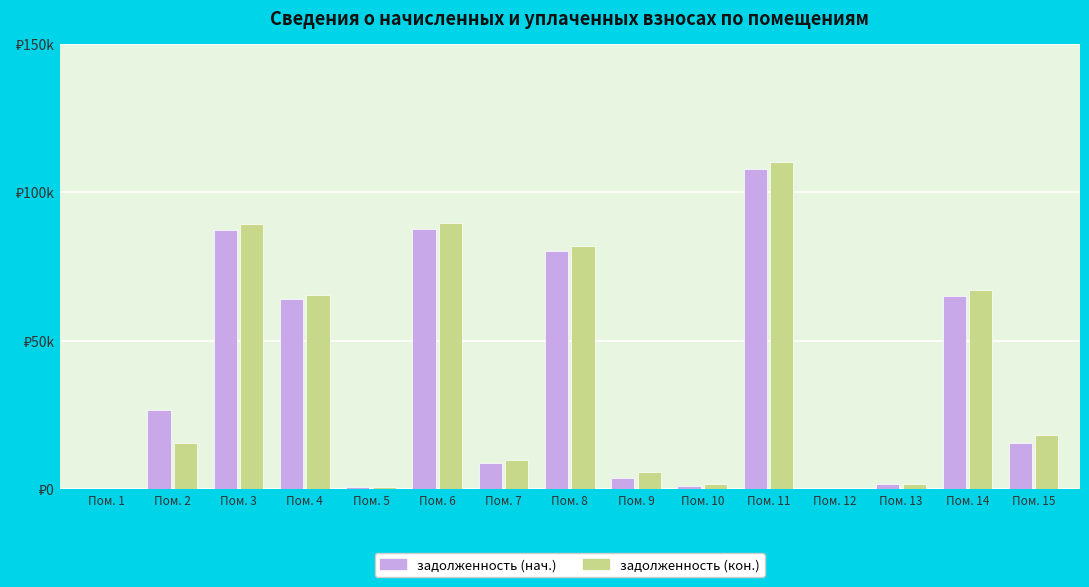

Is the value of задолженность (кон.) at Пом. 2 greater than the value of задолженность (нач.) at Пом. 10?

Yes